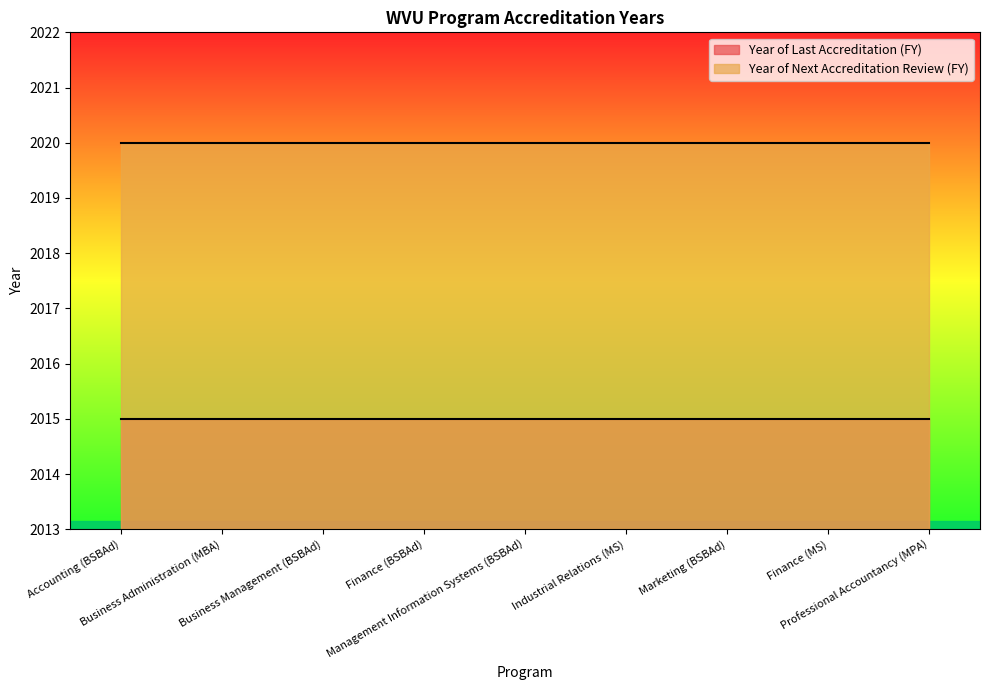

Reading left to right, extract all data points from this chart.

Year of Last Accreditation (FY): Accounting (BSBAd)=2015	Business Administration (MBA)=2015	Business Management (BSBAd)=2015	Finance (BSBAd)=2015	Management Information Systems (BSBAd)=2015	Industrial Relations (MS)=2015	Marketing (BSBAd)=2015	Finance (MS)=2015	Professional Accountancy (MPA)=2015
Year of Next Accreditation Review (FY): Accounting (BSBAd)=2020	Business Administration (MBA)=2020	Business Management (BSBAd)=2020	Finance (BSBAd)=2020	Management Information Systems (BSBAd)=2020	Industrial Relations (MS)=2020	Marketing (BSBAd)=2020	Finance (MS)=2020	Professional Accountancy (MPA)=2020